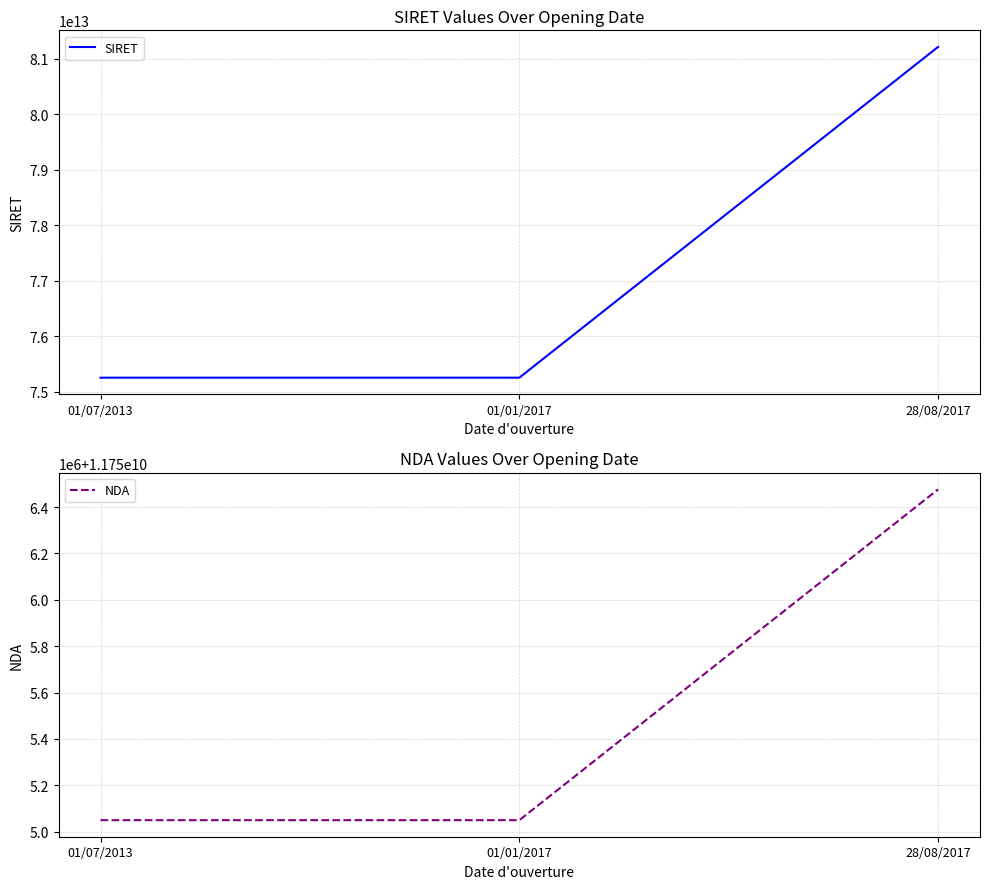

What is the sum of all SIRET values?

231716653800504